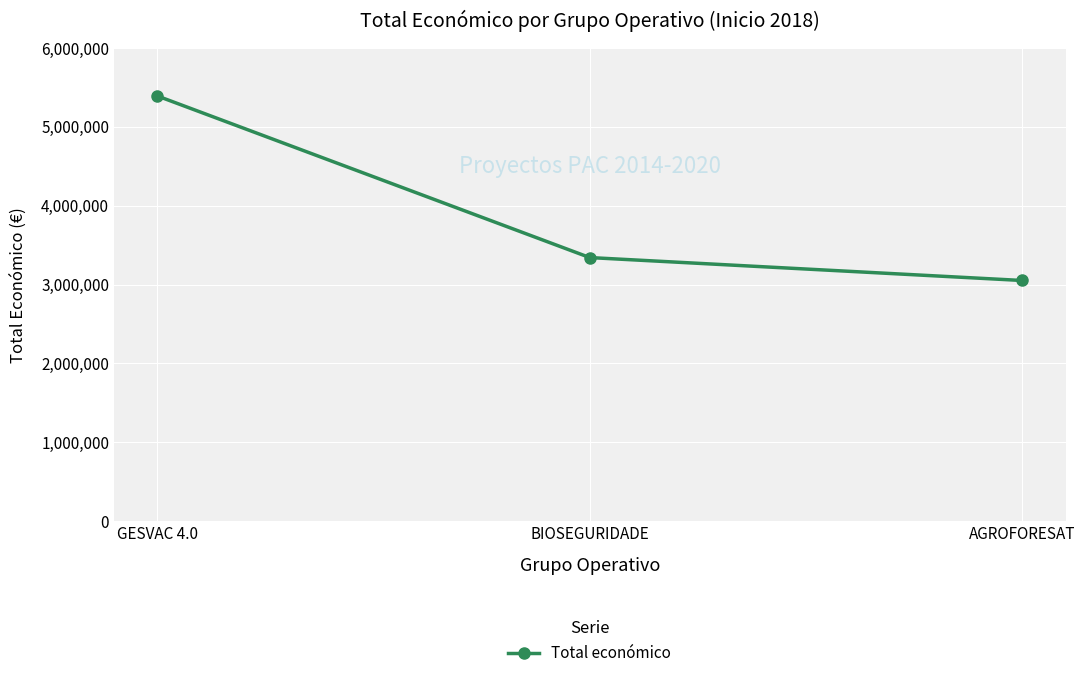

The chart shows a value of 4218588 at AGROFORESAT. True or false?

False